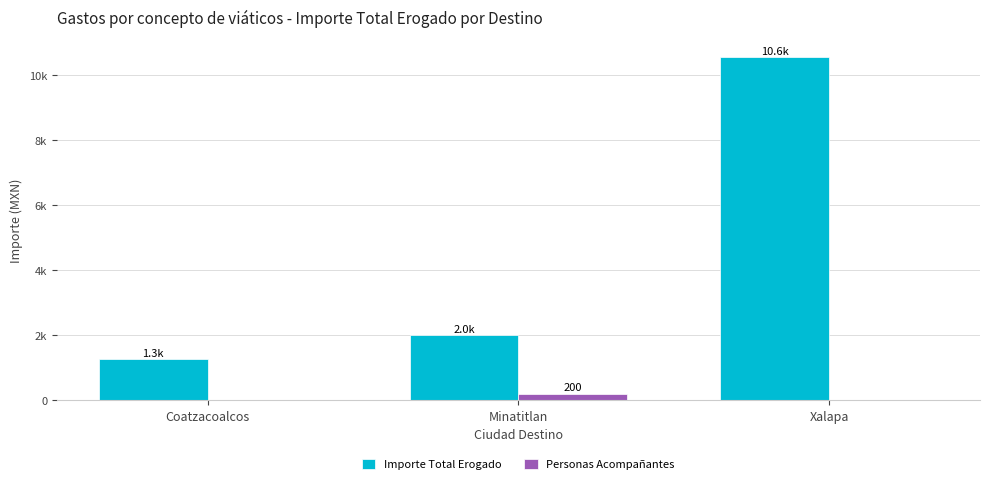

The value of Personas Acompañantes at Xalapa is -67.9. True or false?

False